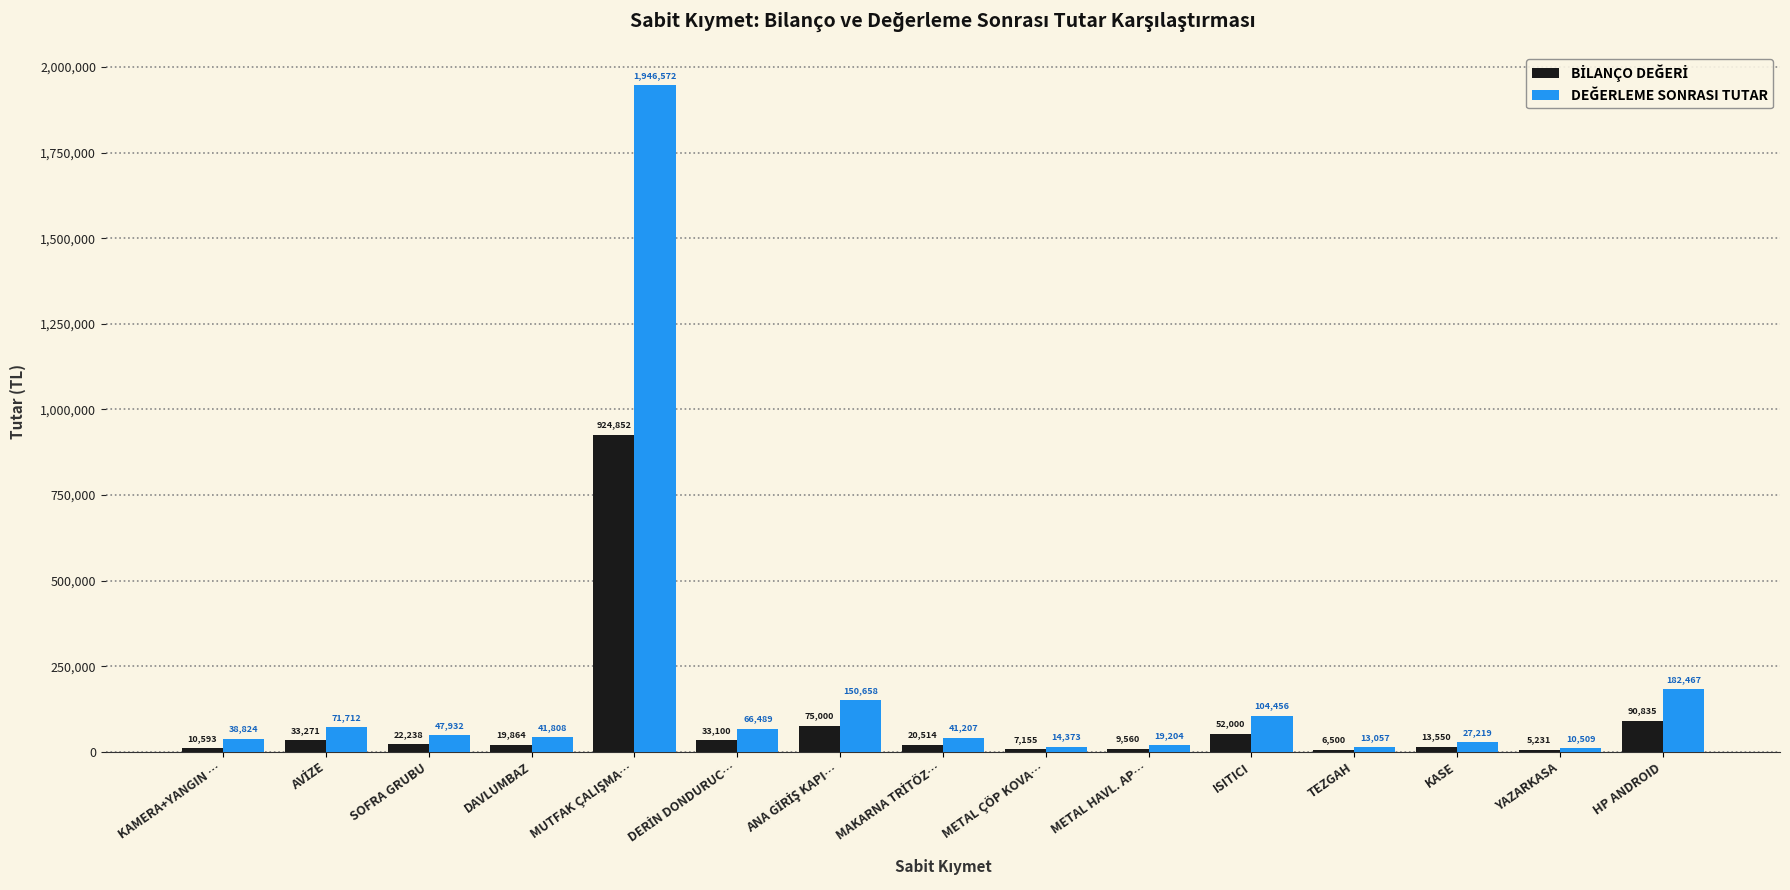

Does the chart contain stacked bars?

No